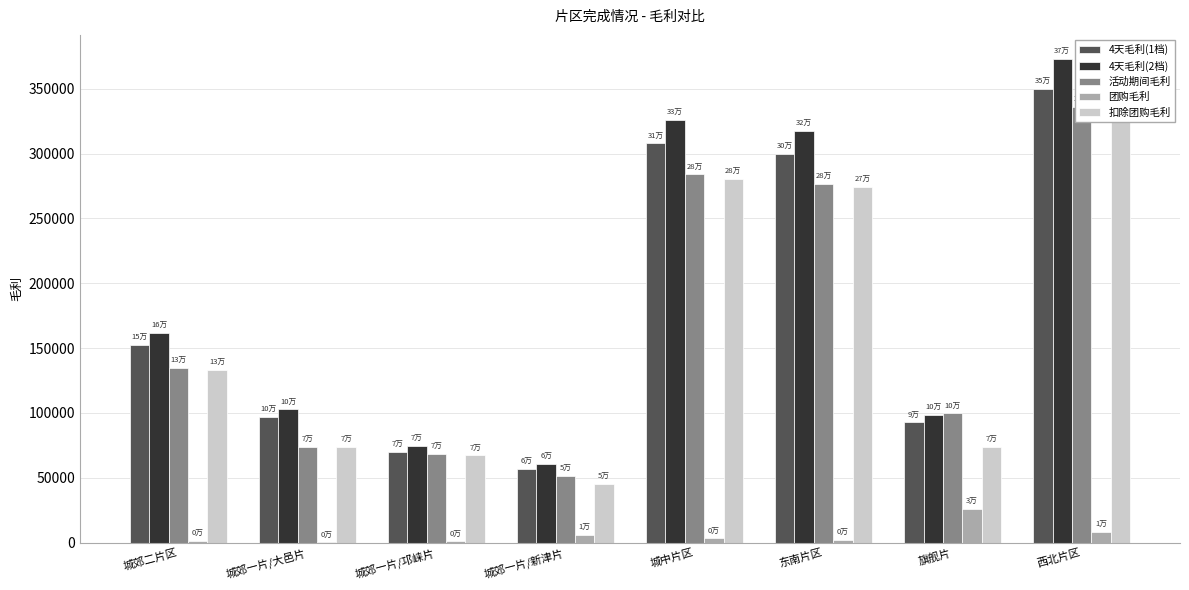

The 4天毛利(2档) series shows 601372.8 at 西北片区. True or false?

False